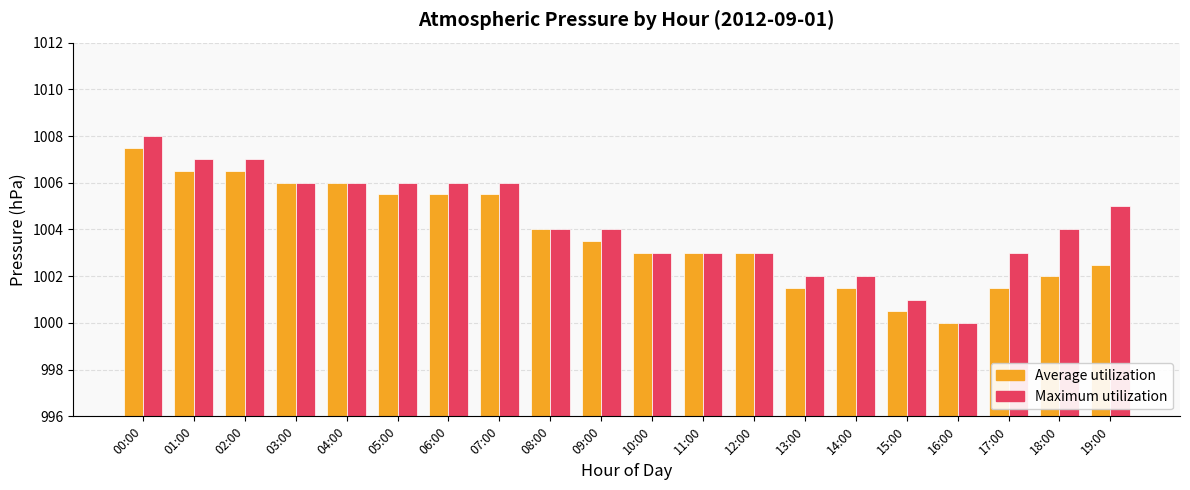

What is the difference between the maximum and minimum values in the Average utilization series?

7.5